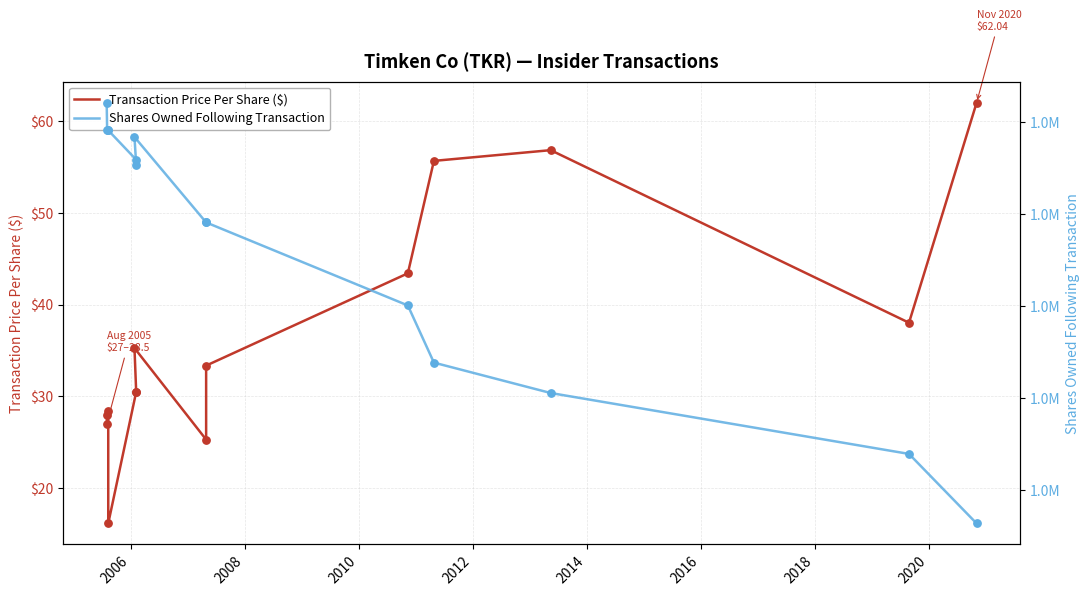

At how many categories does at least one series exceed 6526?

14